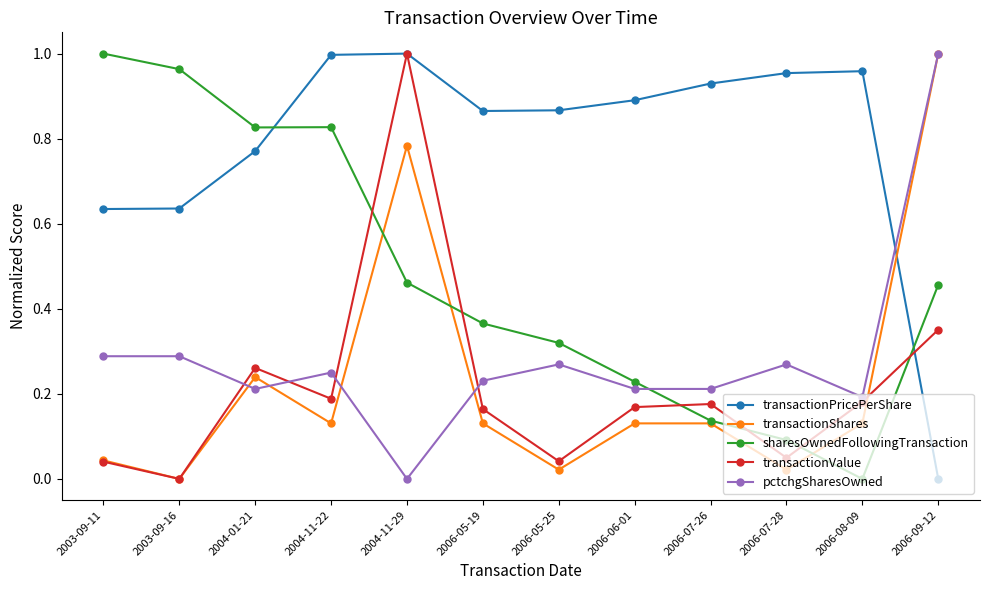

True or false: sharesOwnedFollowingTransaction and transactionShares cross at least once.

True